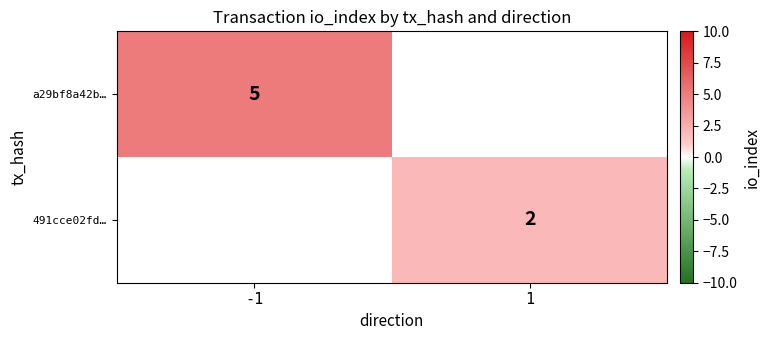

Is it true that a29bf8a42b… equals 5 at -1?

True